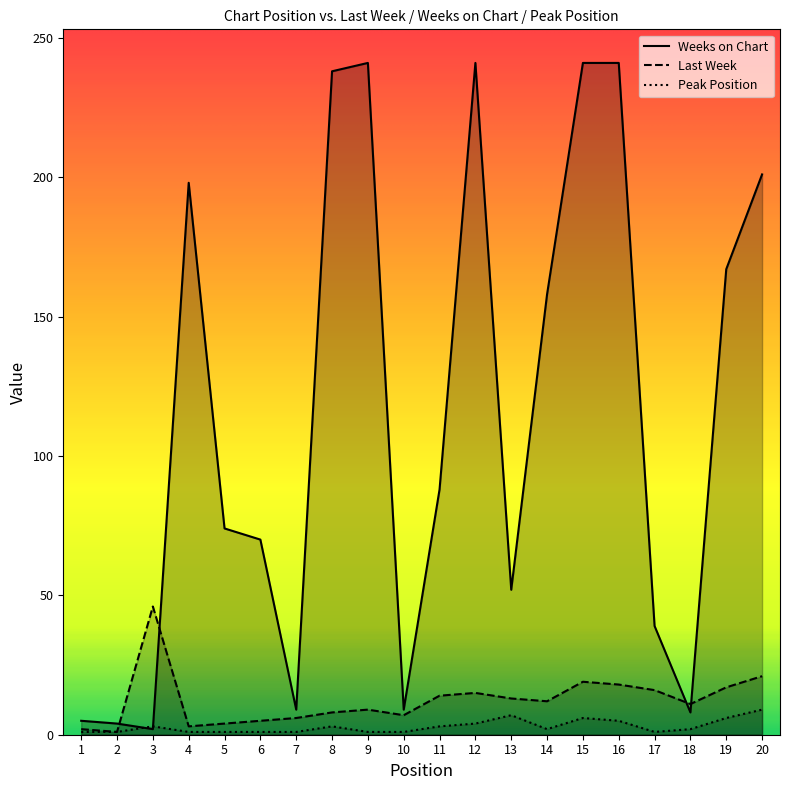

True or false: Last Week has more than 2 interior local peaks.

True